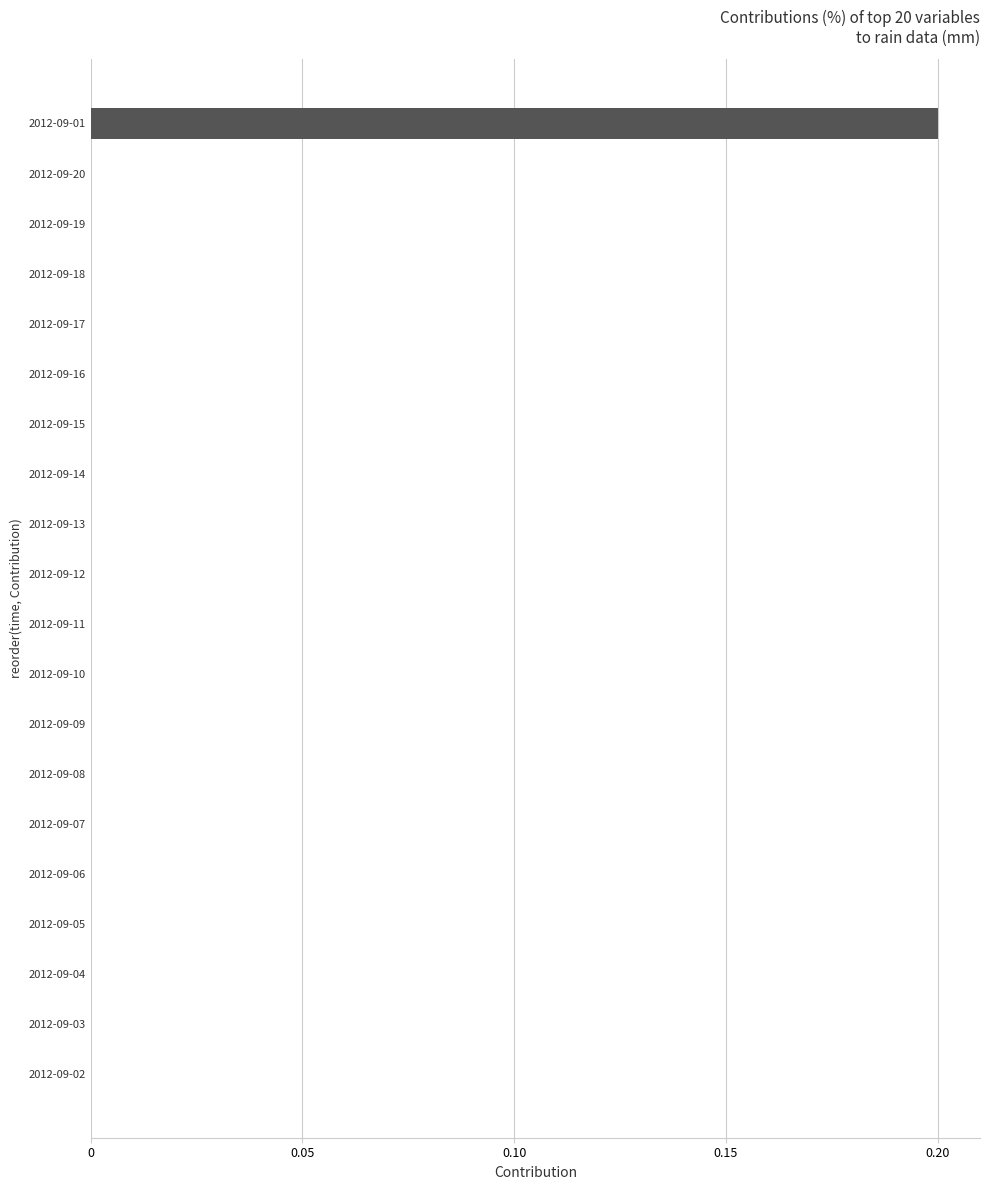

Are the bars grouped side by side (vs. stacked)?

No